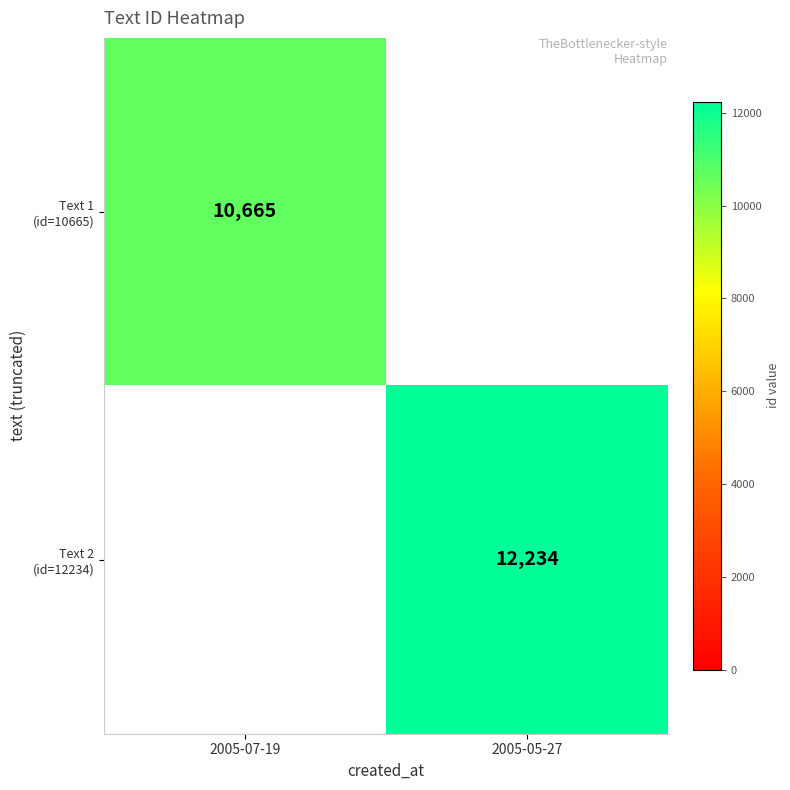

Which series changed the most between 2005-07-19 and 2005-05-27?

Text 2 (id=12234)